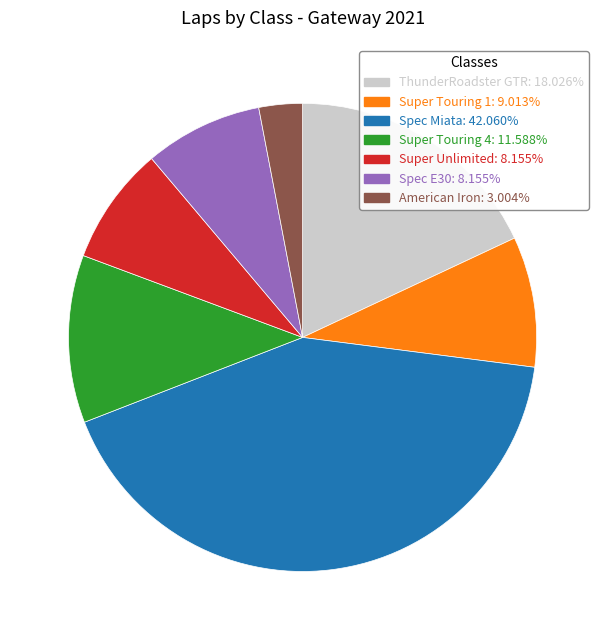

Is the sum of Super Unlimited: 8.155% and American Iron: 3.004% greater than half?

No